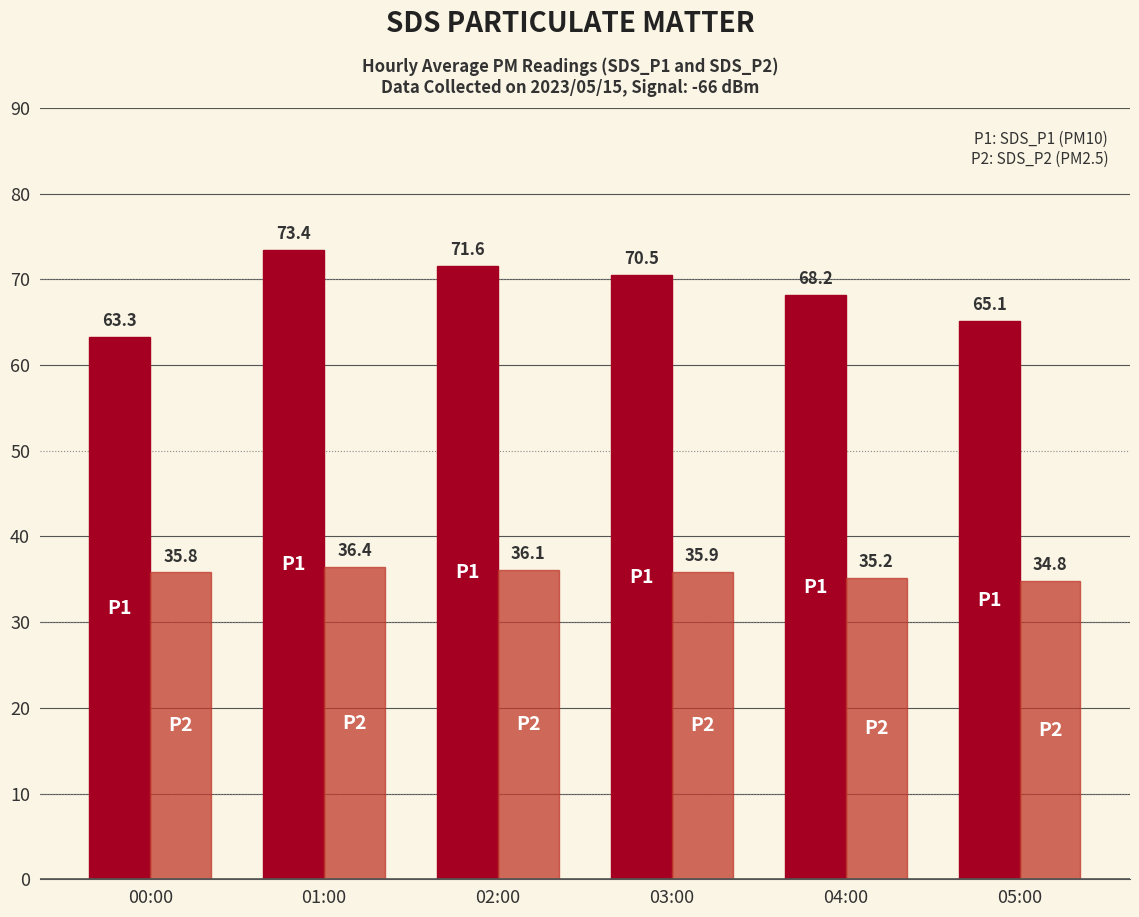

Which label corresponds to the largest value in the chart?

01:00